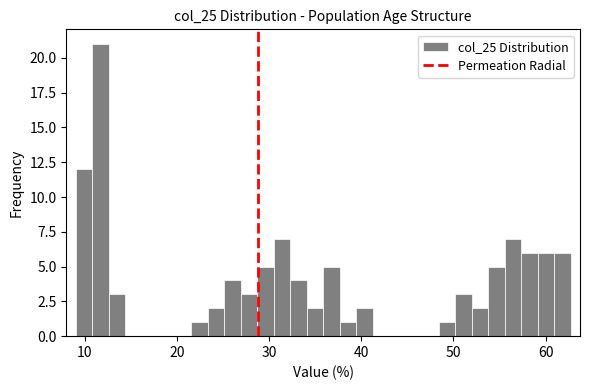

Around what value on the x-axis is the tallest bar? Give the approximate position of its centre, as read against the axis.

12